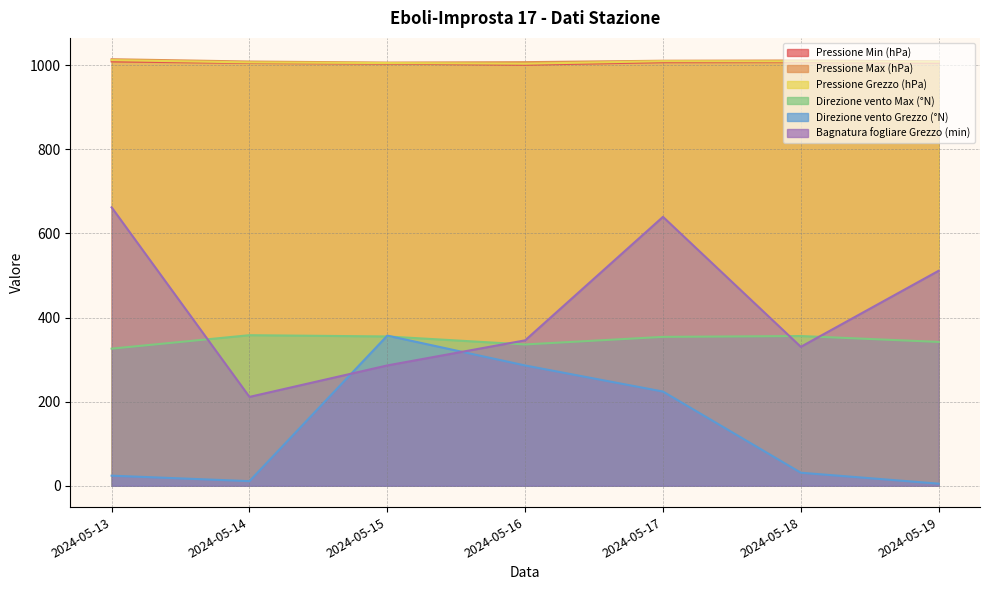

How many interior local valleys does the Bagnatura fogliare Grezzo (min) series have?

2